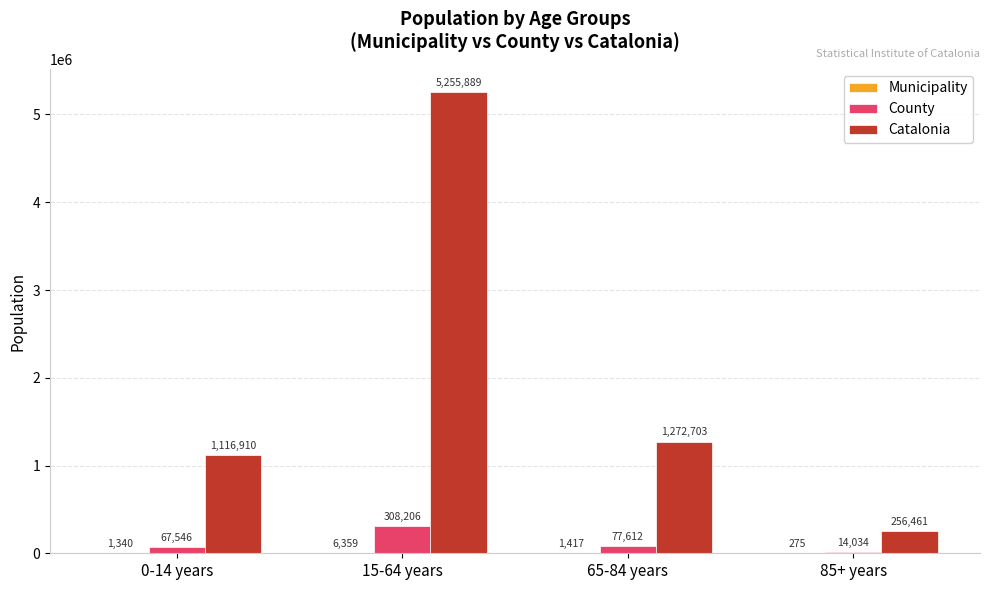

Count the number of data series in this chart.

3